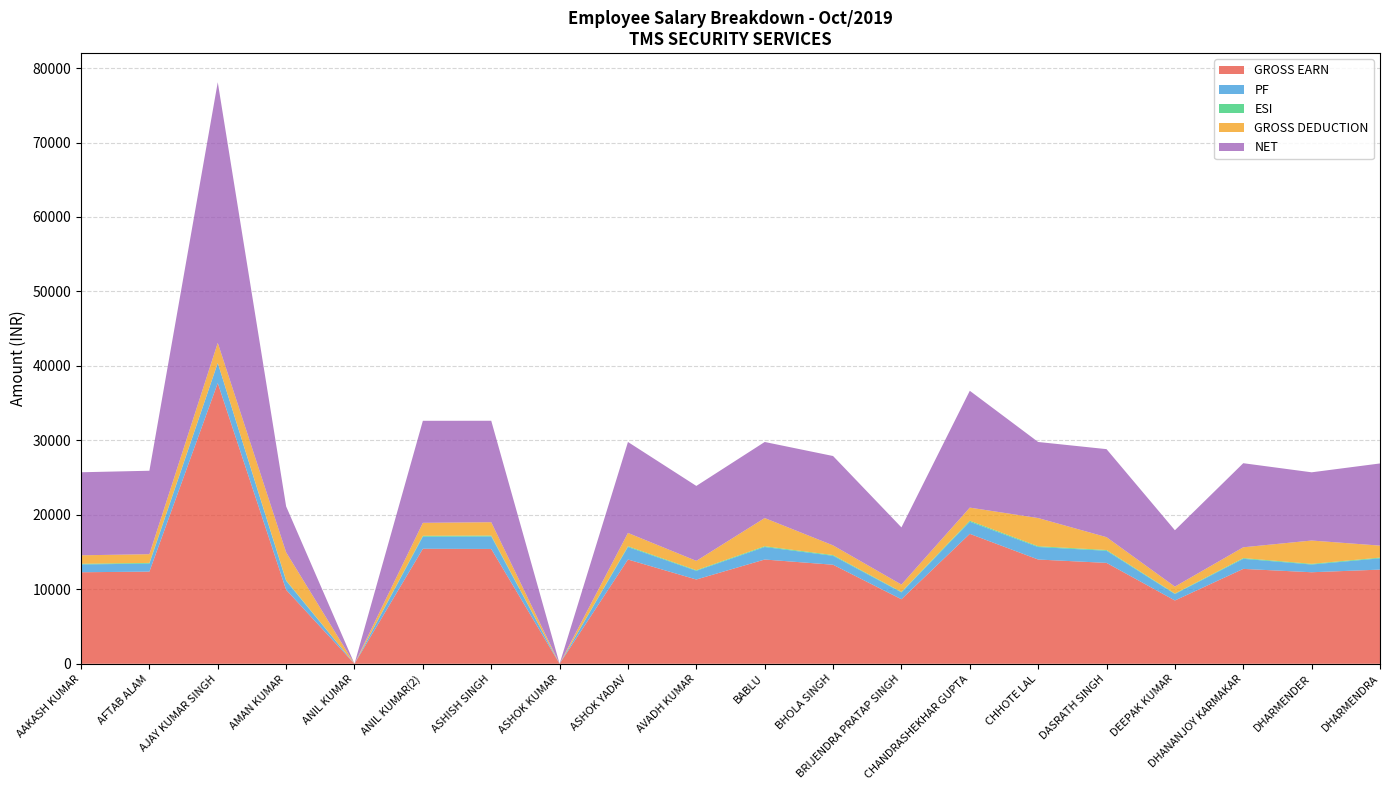

Reading left to right, list all the values displayed in this chart.

GROSS EARN: 12290	12376	37700	9935	0	15444	15420	0	14000	11316	14000	13300	8665	17449	14000	13548	8500	12742	12291	12645
PF: 1045	1077	2700	1192	0	1626	1680	0	1680	1167	1680	1200	921	1630	1680	1626	867	1355	1037	1517
ESI: 93	93	0	75	0	116	116	0	105	85	105	100	65	131	105	102	64	96	93	95
GROSS DEDUCTION: 1138	1170	2700	3767	0	1742	1796	0	1785	1252	3785	1300	986	1761	3785	1728	931	1451	3130	1612
NET: 11152	11206	35000	6168	0	13702	13624	0	12215	10064	10215	12000	7679	15688	10215	11820	7569	11291	9161	11033